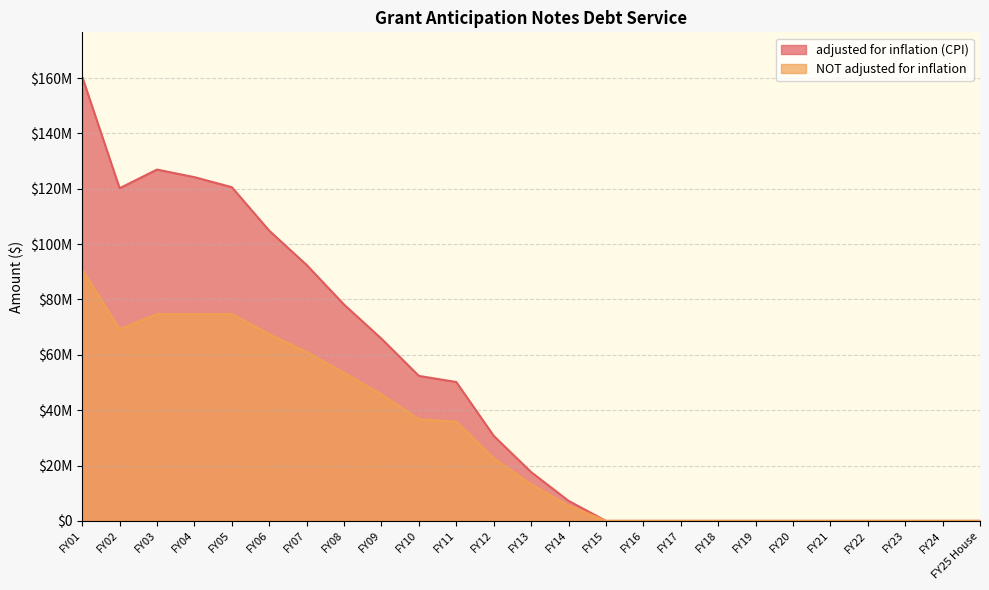

Rank the series at FY08 from highest to lowest value.

adjusted for inflation (CPI), NOT adjusted for inflation